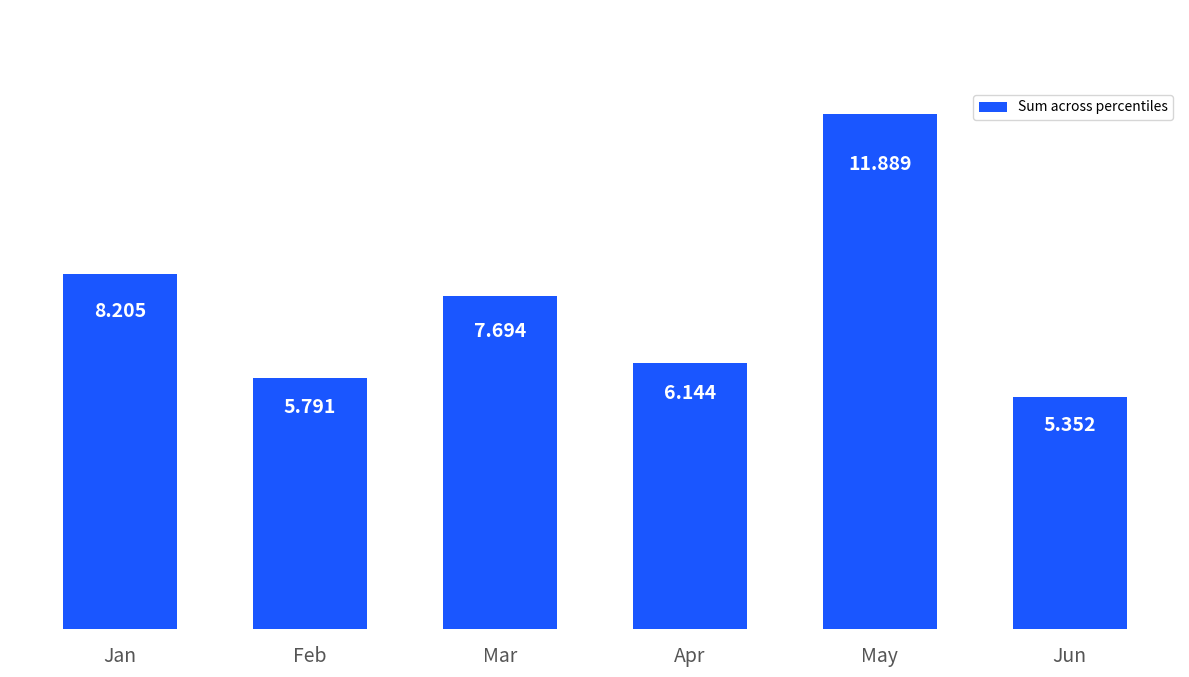

Between Jan and May, which is larger?

May